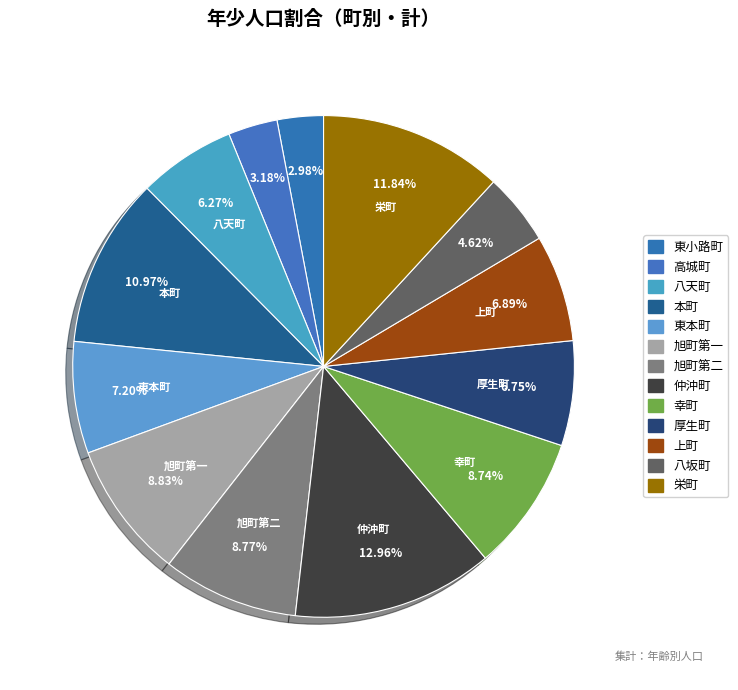

Count the number of slices in the pie.

13